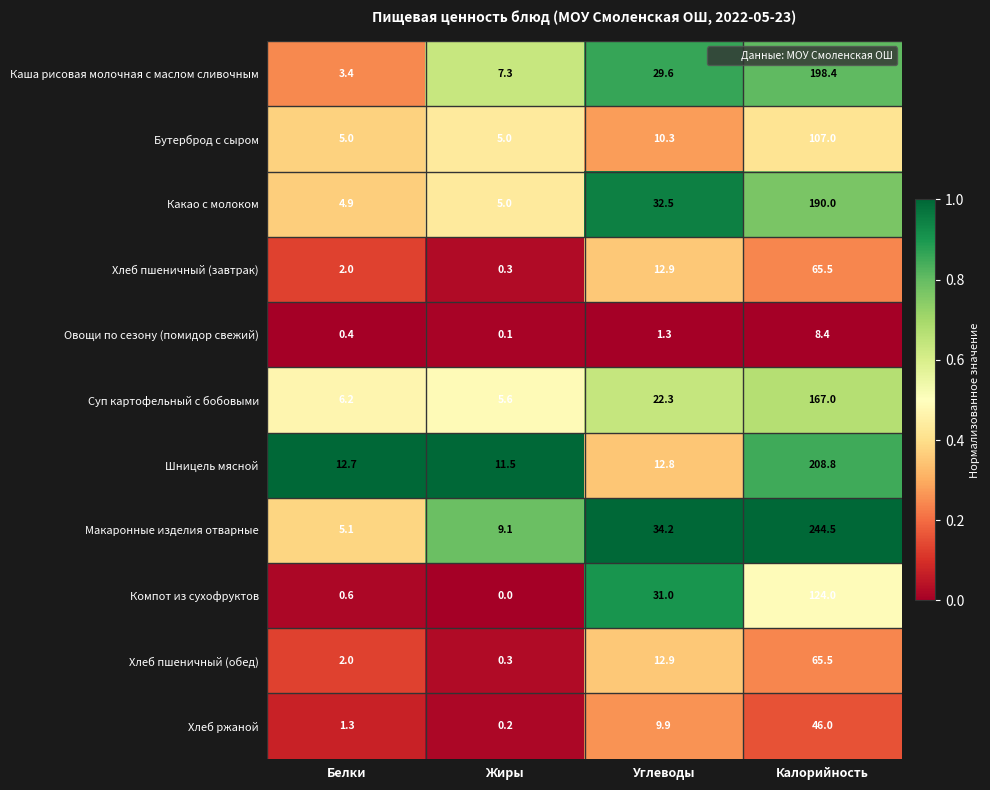

The Каша рисовая молочная с маслом сливочным series shows 29.6 at Углеводы. True or false?

True